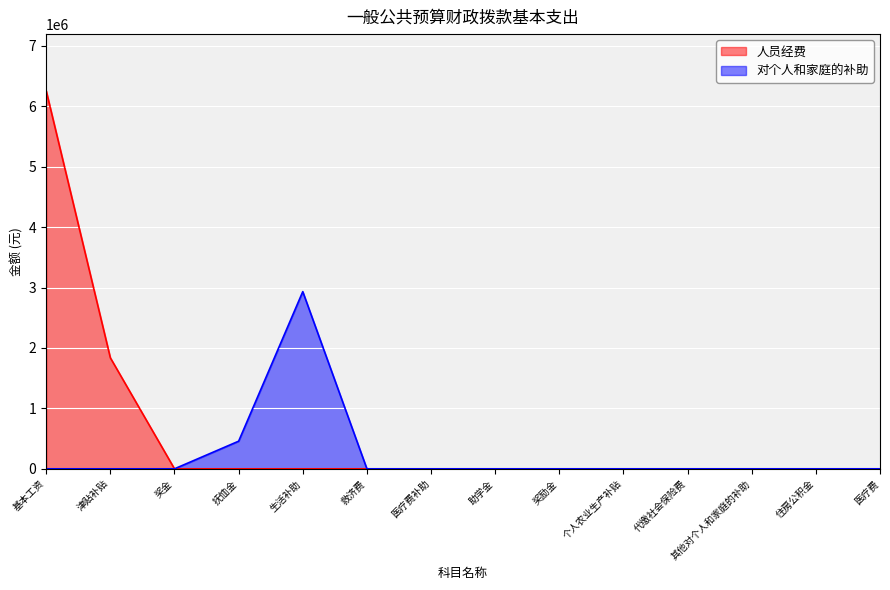

Between 救济费 and 基本工资, which is larger?

基本工资